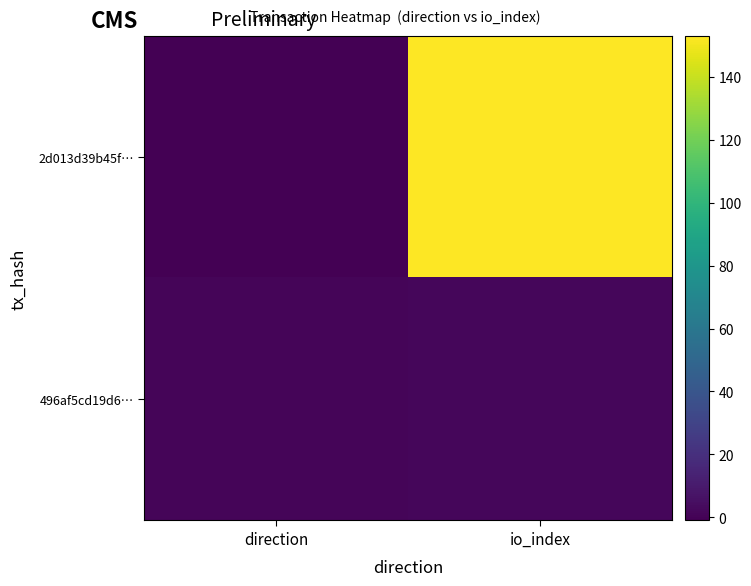

Which series changed the most between direction and io_index?

2d013d39b45f…